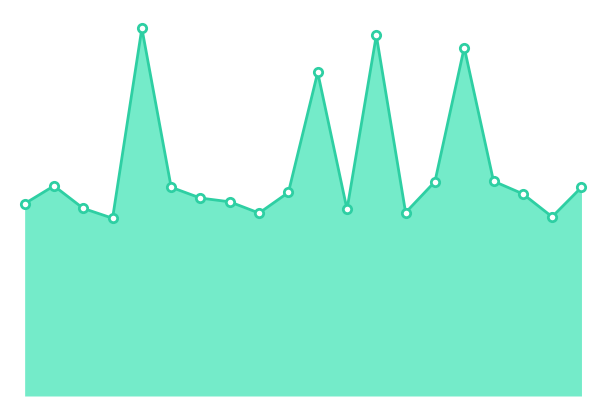

Does the chart display data point markers on the line(s)?

No